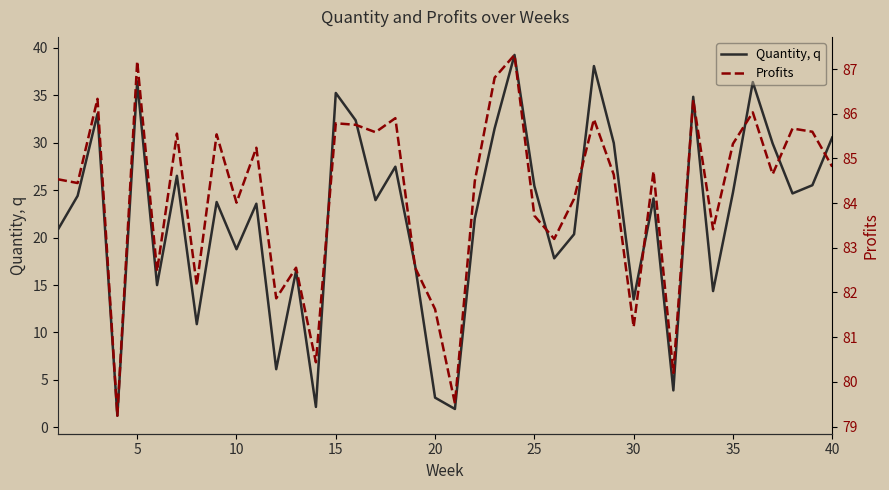

What is the lowest value of the Quantity, q series?

1.2